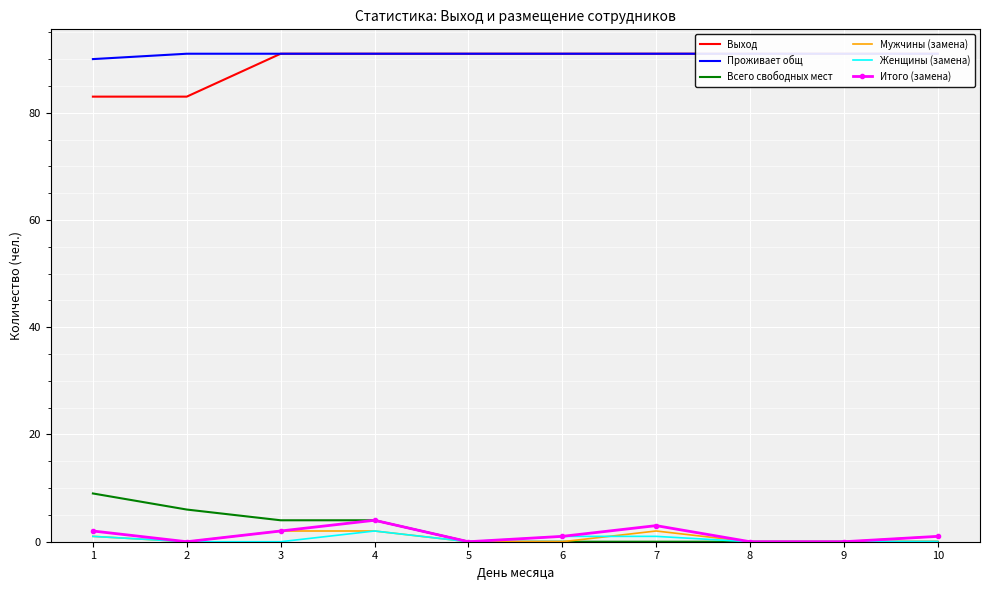

Between 3 and 5, which series saw the biggest shift?

Всего свободных мест